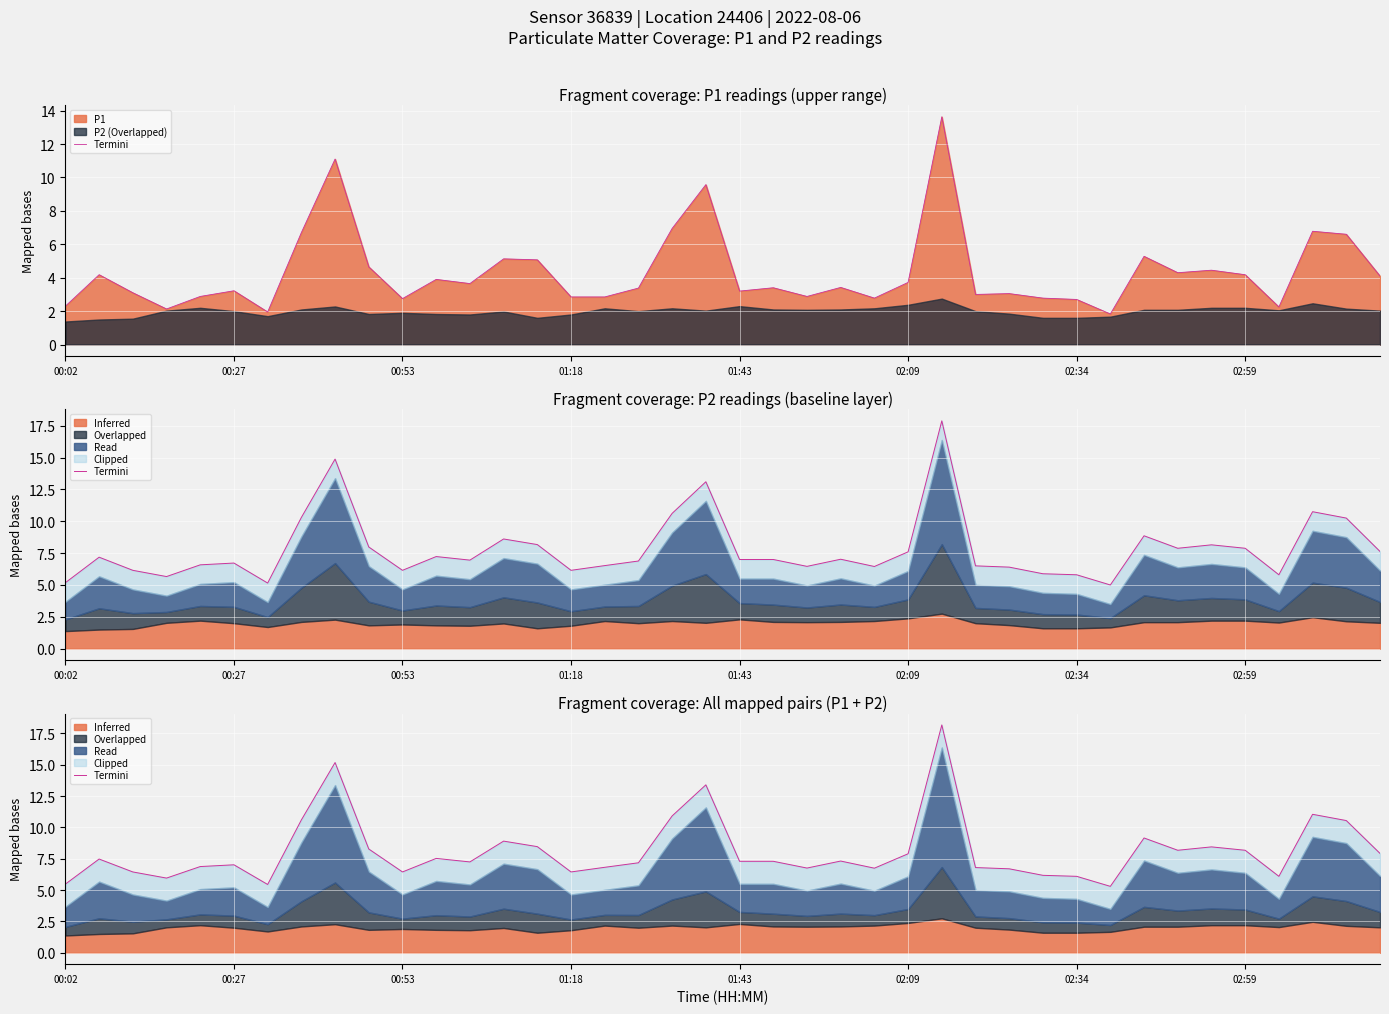

What is the approximate value at 01:18?

6.0